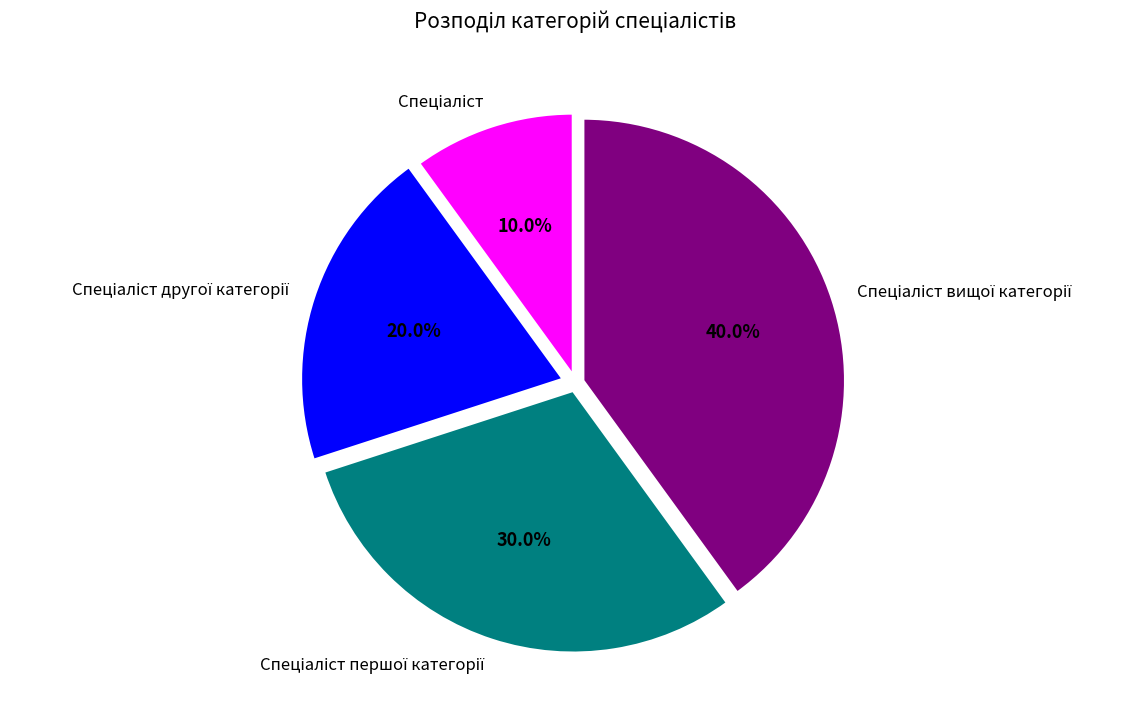

Is there a majority slice in this chart?

No